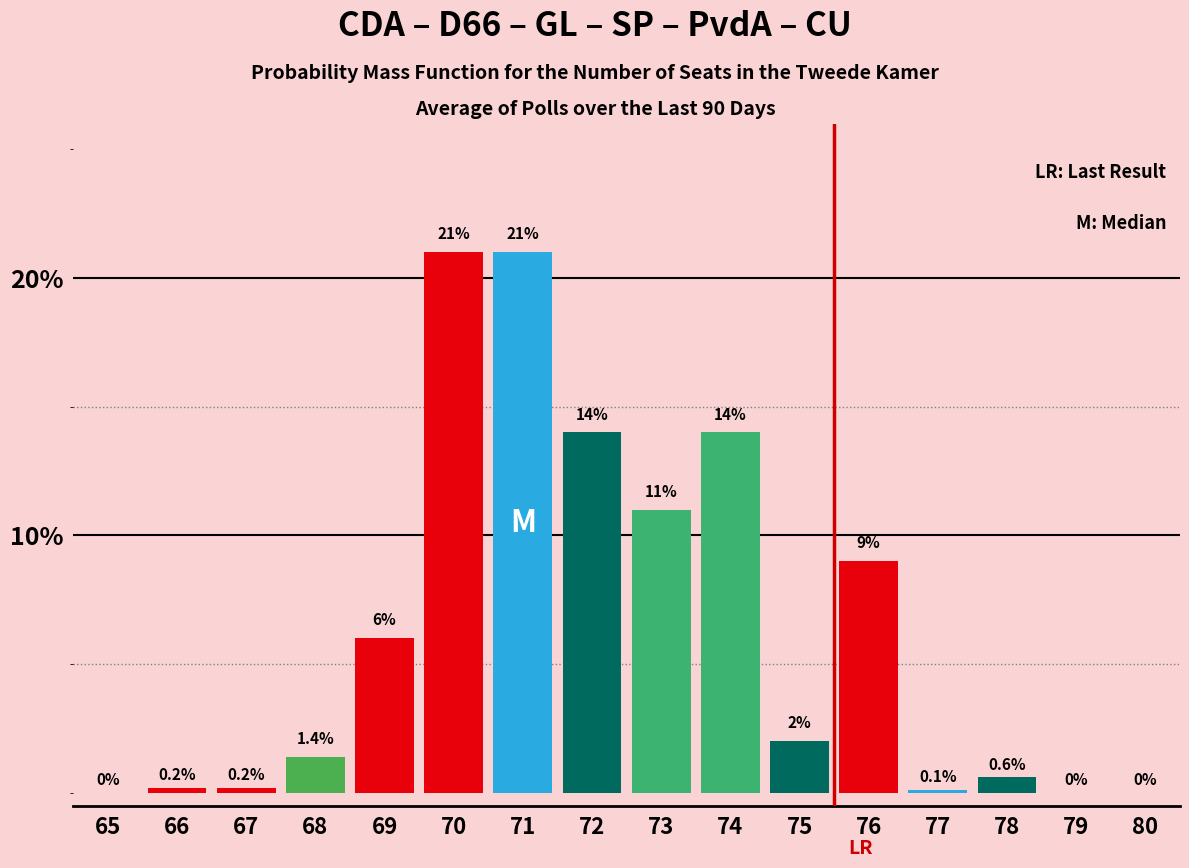

Reading right to left, list all the values displayed in this chart.

80=0.0	79=0.0	78=0.6	77=0.1	76=9.0	75=2.0	74=14.0	73=11.0	72=14.0	71=21.0	70=21.0	69=6.0	68=1.4	67=0.2	66=0.2	65=0.0